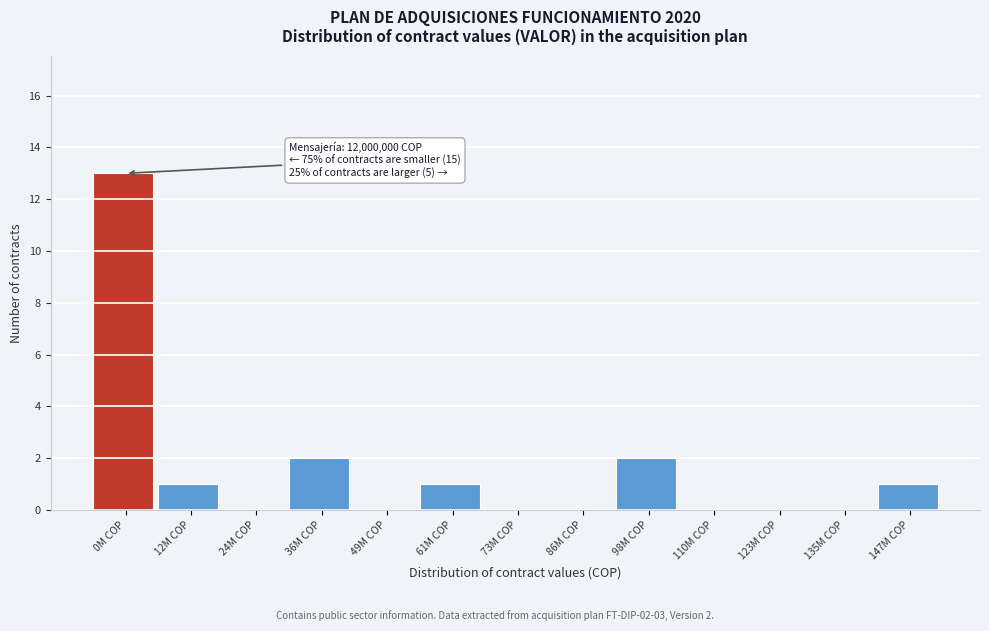

Reading left to right, list all the values displayed in this chart.

0M COP=13	12M COP=1	24M COP=0	36M COP=2	49M COP=0	61M COP=1	73M COP=0	86M COP=0	98M COP=2	110M COP=0	123M COP=0	135M COP=0	147M COP=1